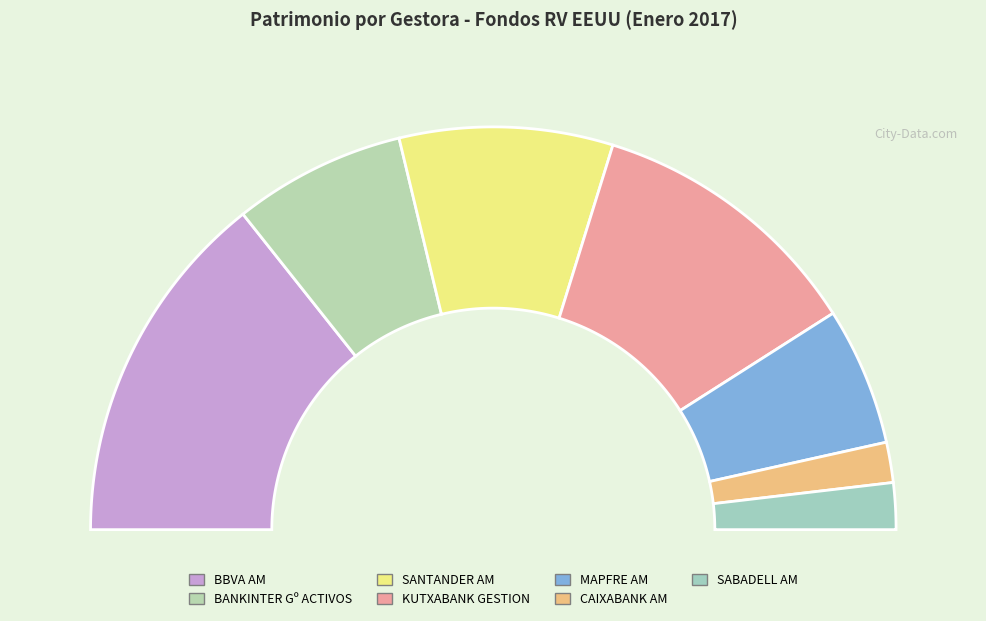

What percentage is the BBVA AM slice, to the nearest percent?

29%